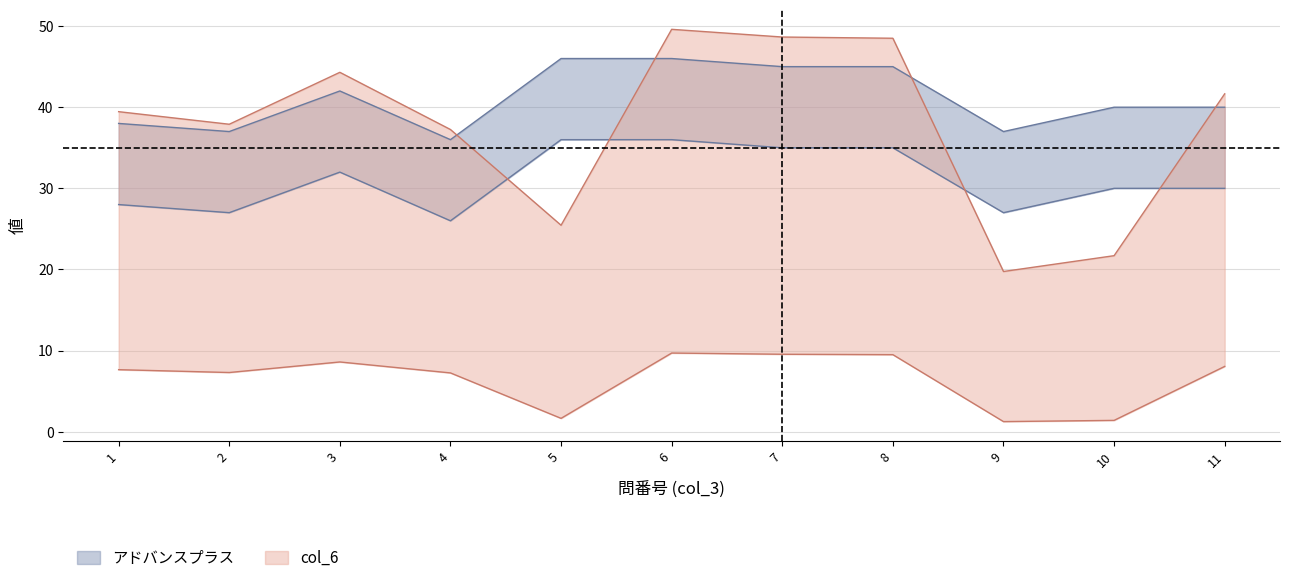

Does the chart display data point markers on the line(s)?

No